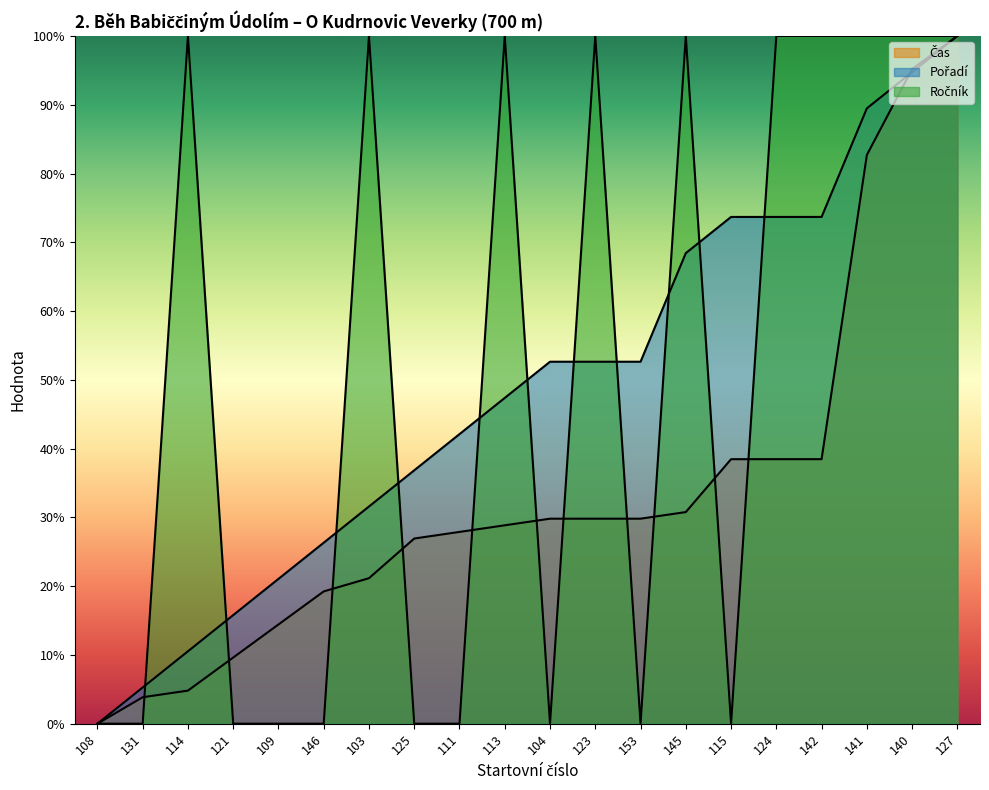

True or false: Ročník and Pořadí intersect in this chart.

True